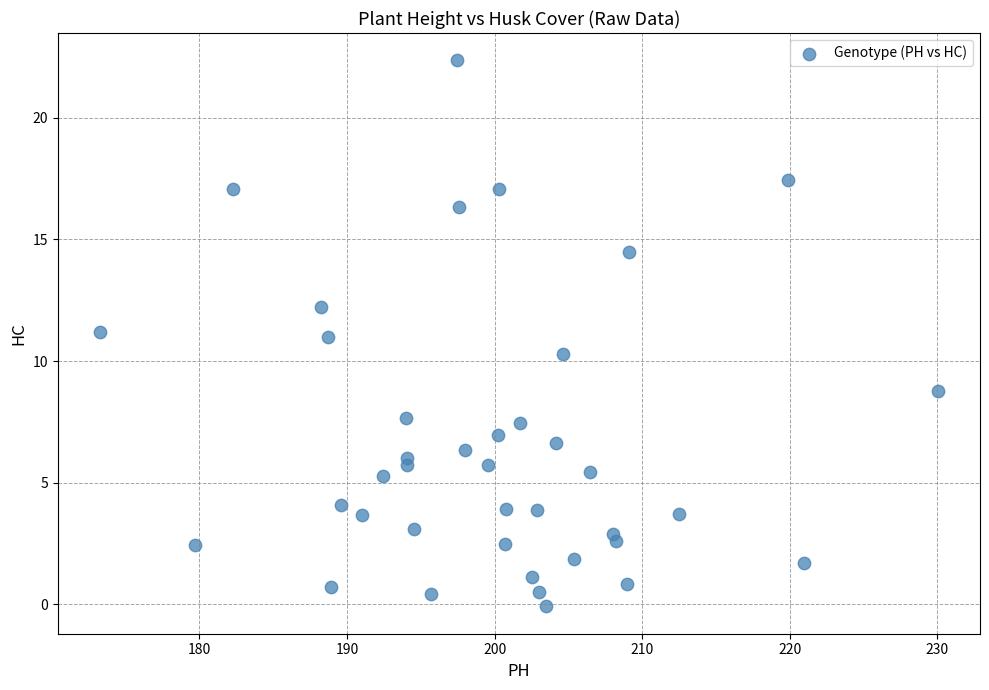

What is the range of X values (max minus min)?

56.8